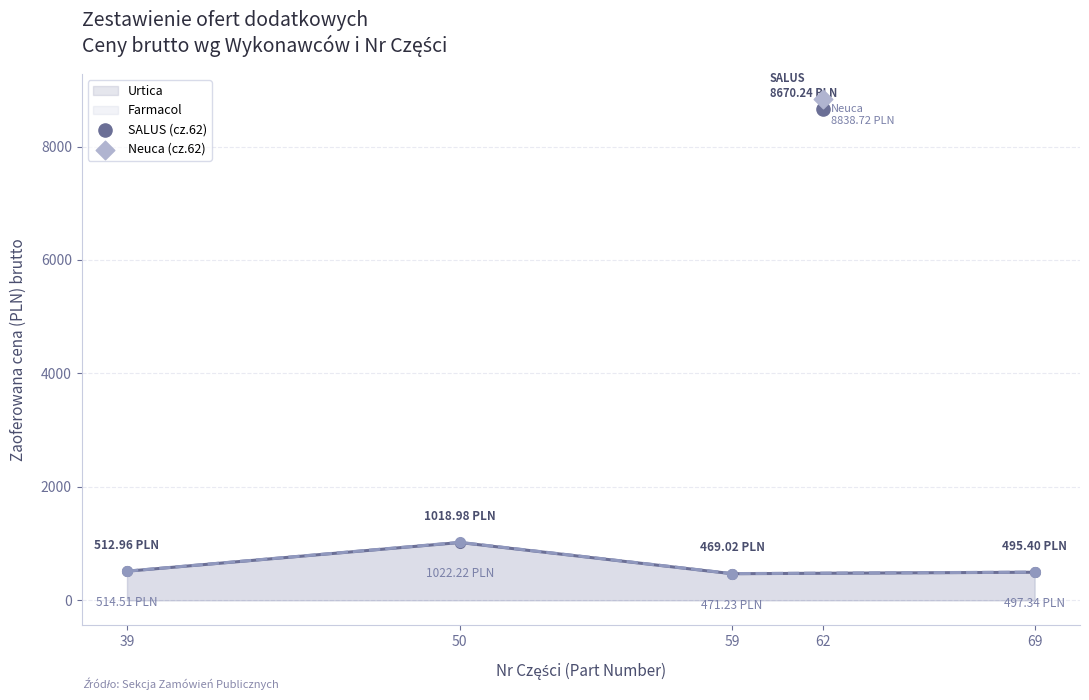

In Urtica, how many points are higher than both neighbors (excluding endpoints)?

1